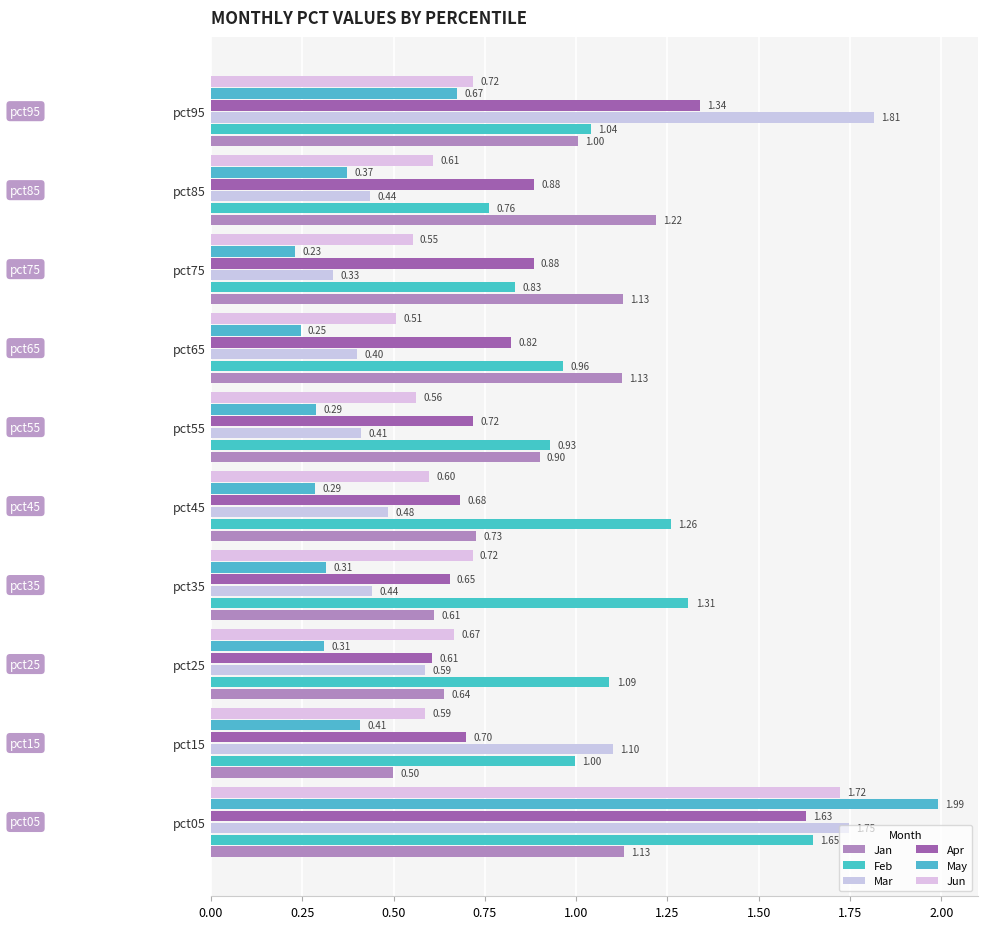

What is the minimum value shown in the chart?

0.2